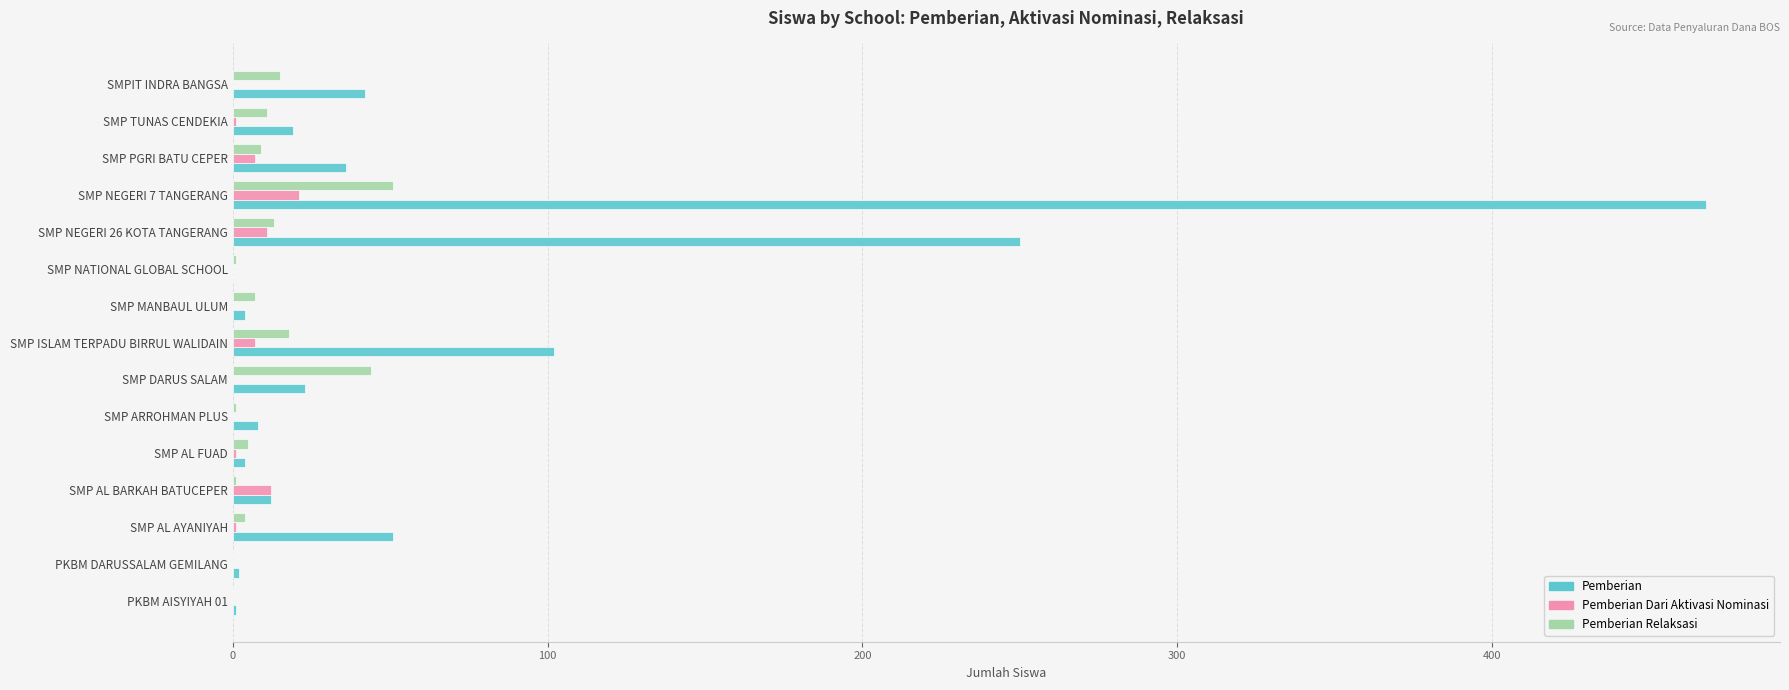

What is the sum of all Pemberian Dari Aktivasi Nominasi values?

61